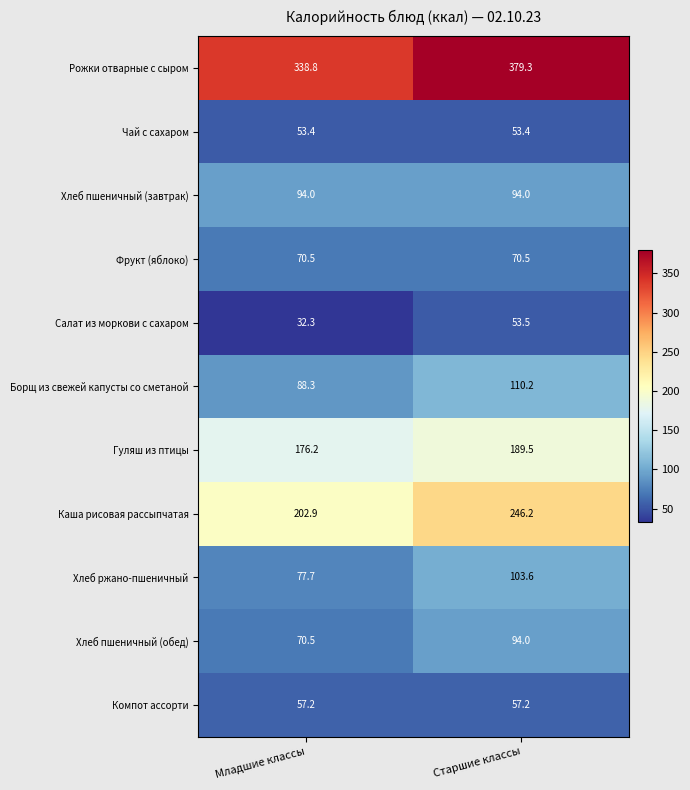

At which category is the sum across all series the highest?

Старшие классы